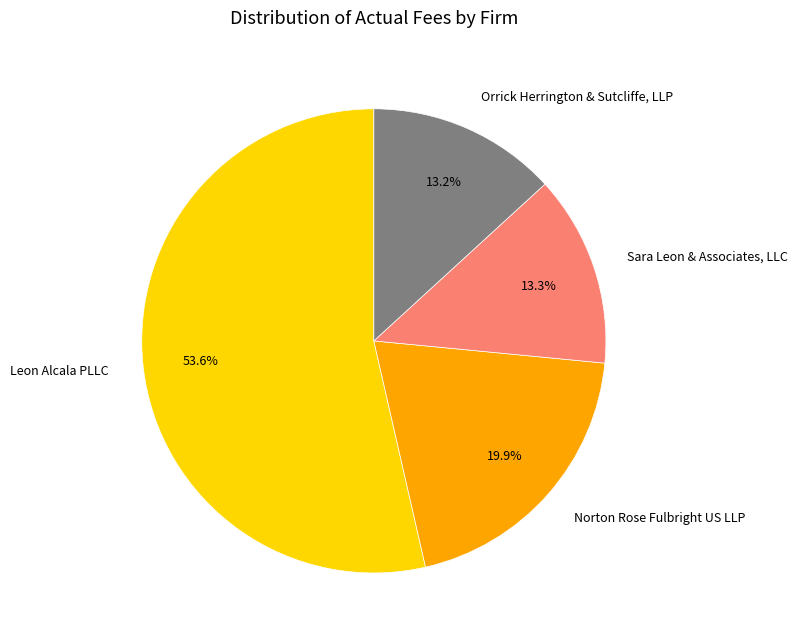

Which category has the biggest portion of the pie?

Leon Alcala PLLC